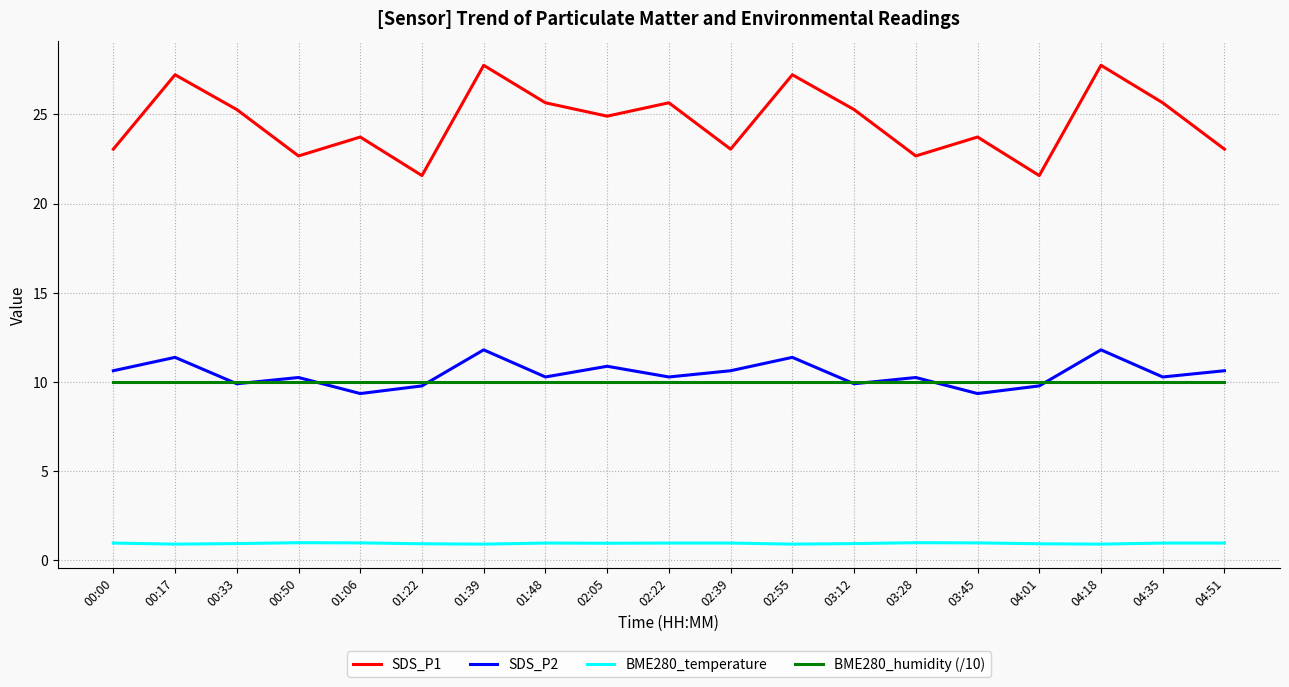

True or false: BME280_temperature and SDS_P1 intersect in this chart.

False